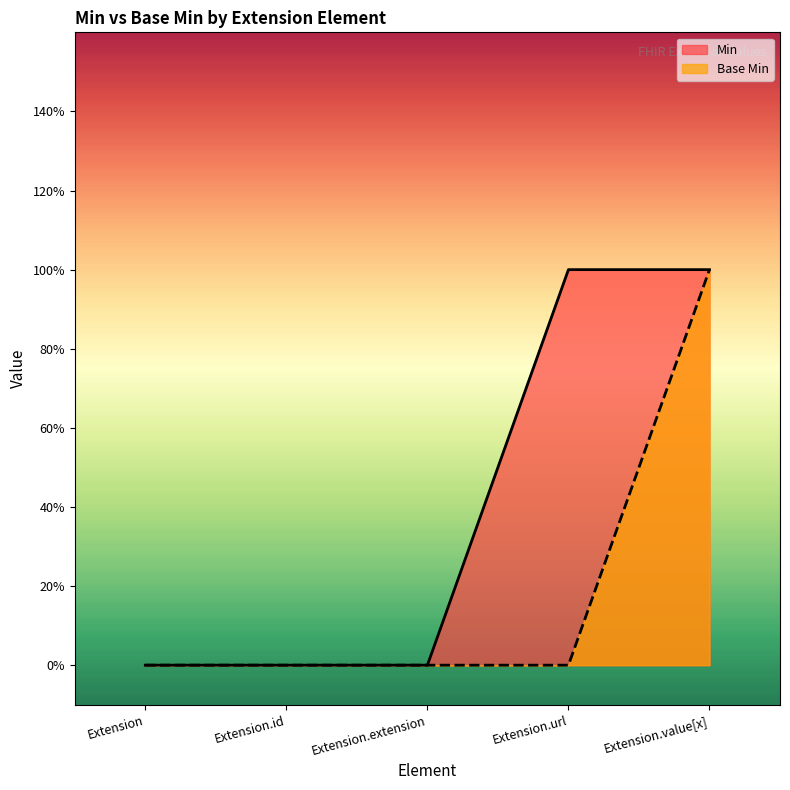

What is the maximum value shown in the chart?

1